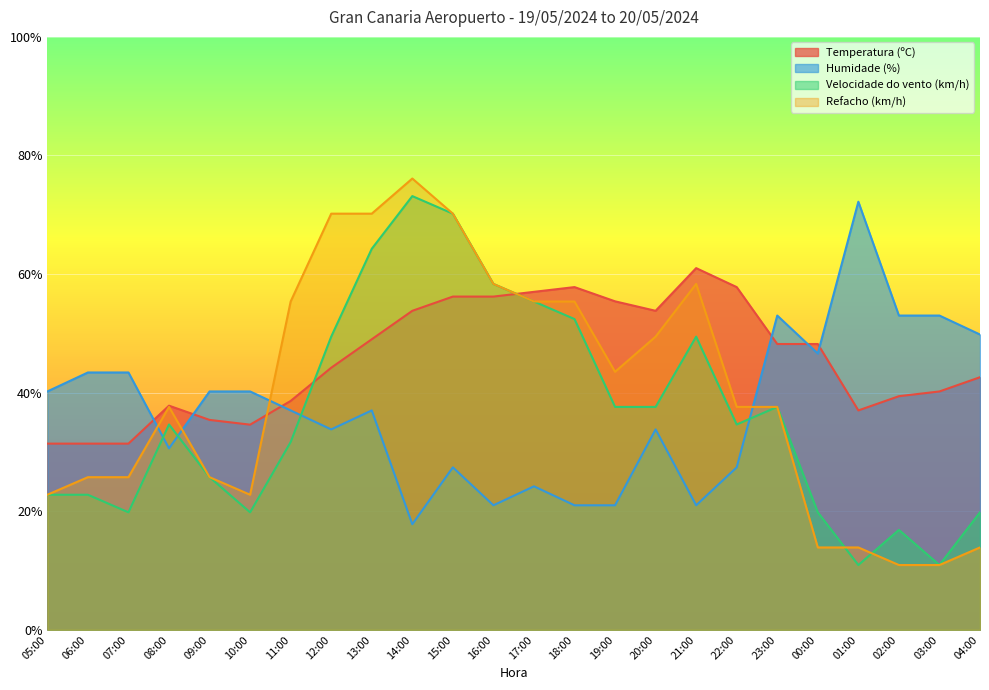

At which category is the sum across all series the highest?

15:00